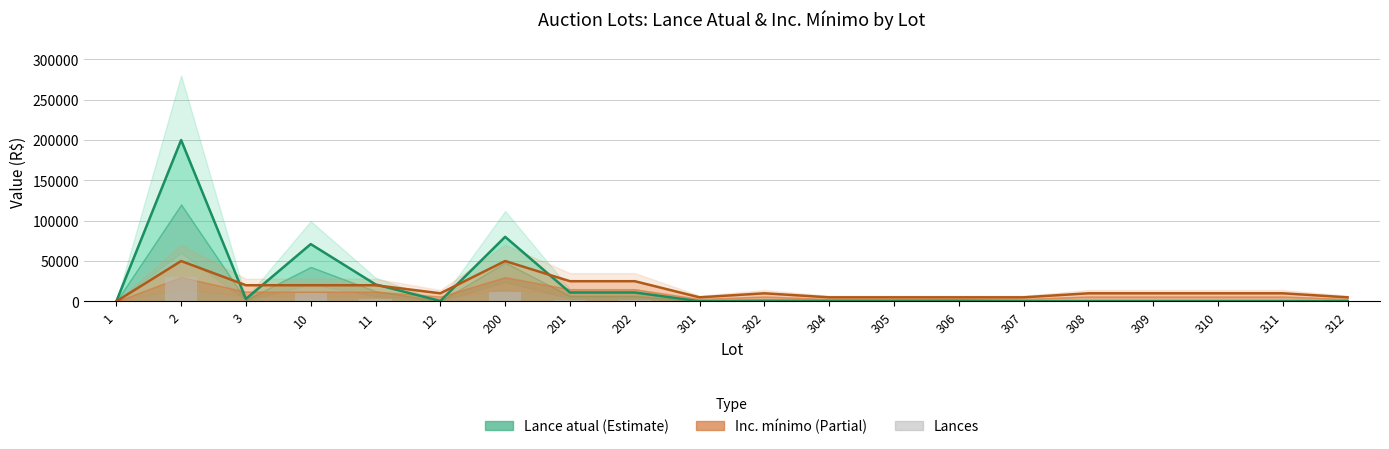

The chart shows a value of 3150.0 at 11. True or false?

True